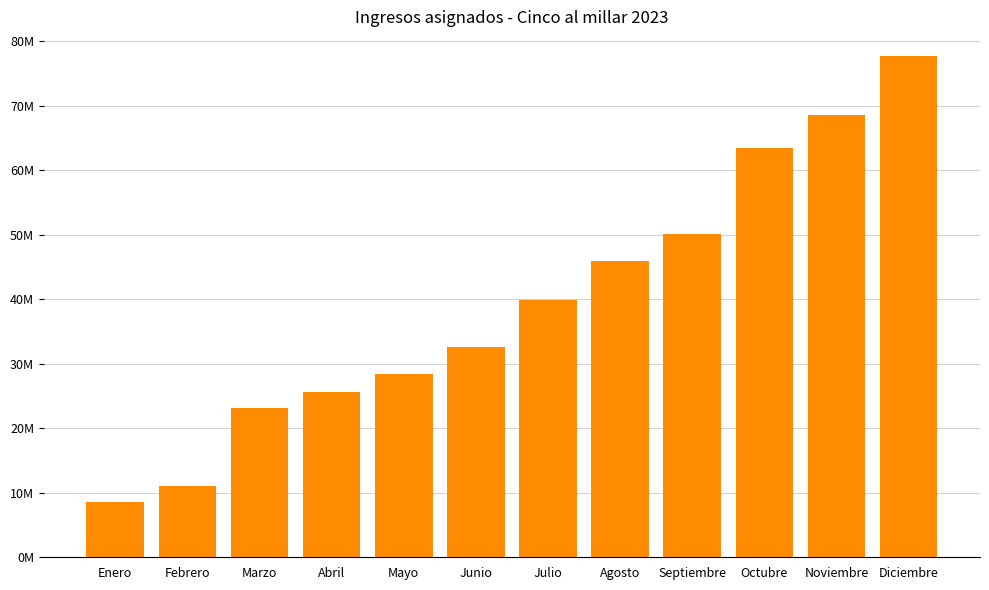

Reading right to left, extract all data points from this chart.

Diciembre=77655877.8	Noviembre=68526378.0	Octubre=63507919.1	Septiembre=50111802.5	Agosto=45900671.4	Julio=39927639.4	Junio=32608138.4	Mayo=28482760.7	Abril=25604436.4	Marzo=23069342.7	Febrero=11071432.5	Enero=8641661.1